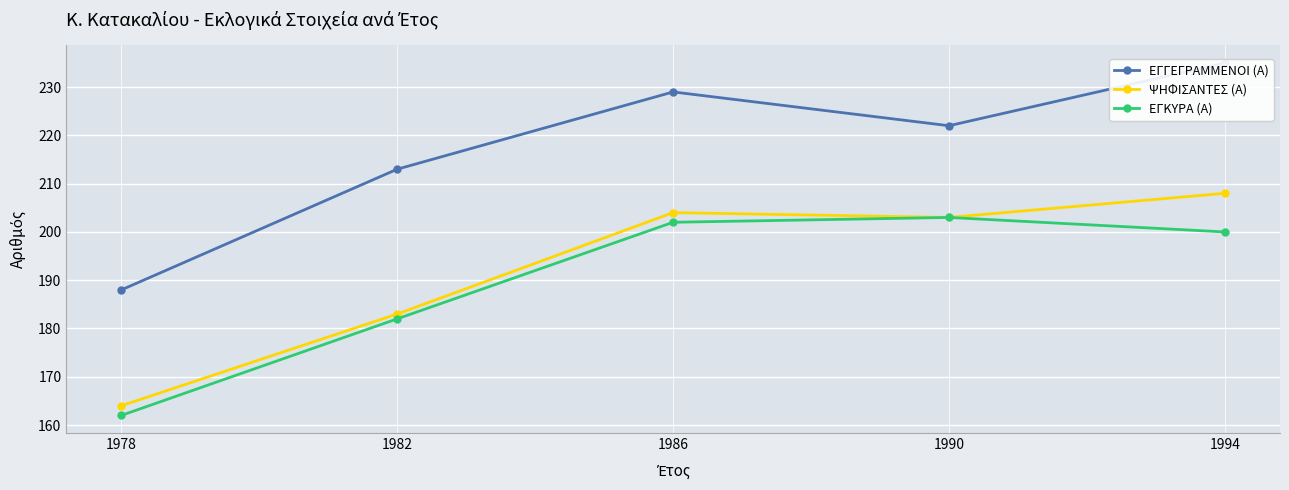

Count the number of data series in this chart.

3